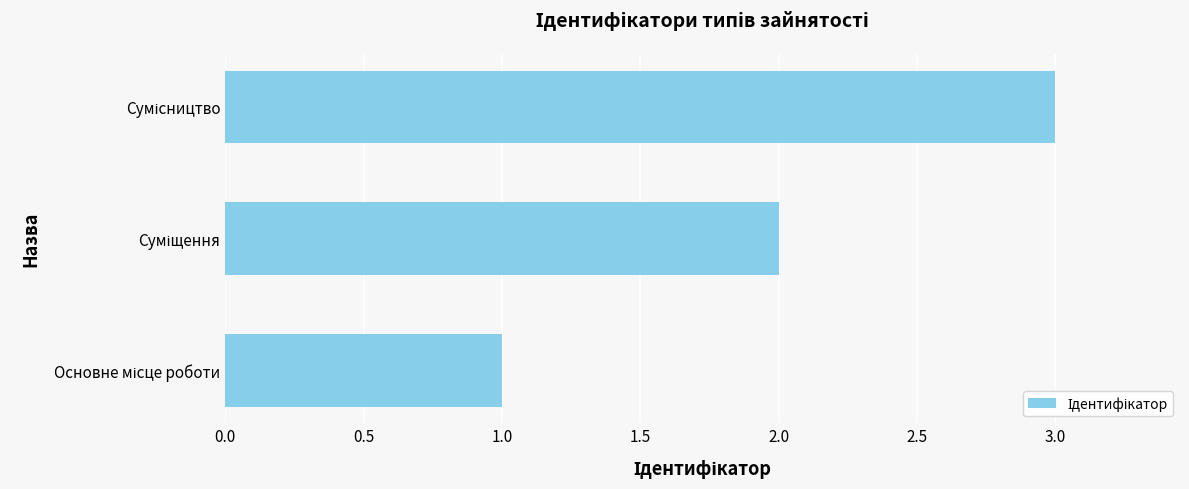

What is the sum of all values?

6